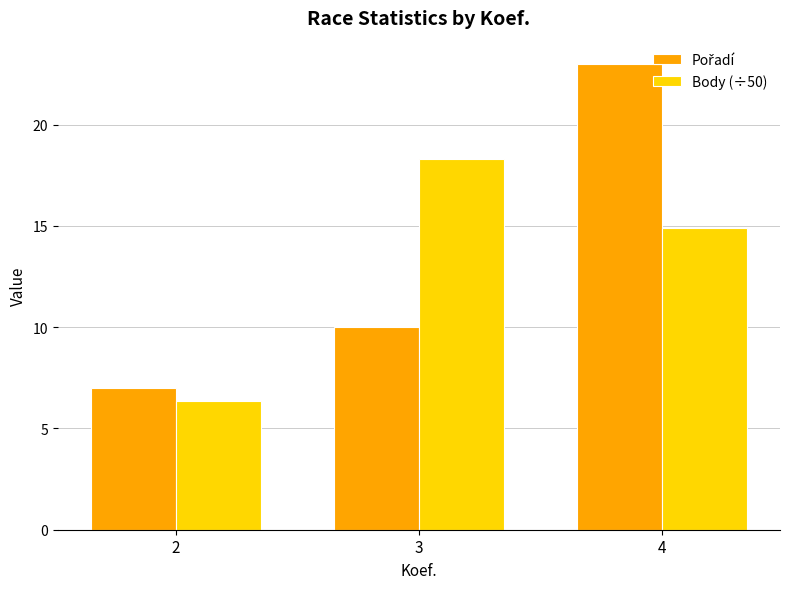

What is the average value of the Body (÷50) series?

13.2